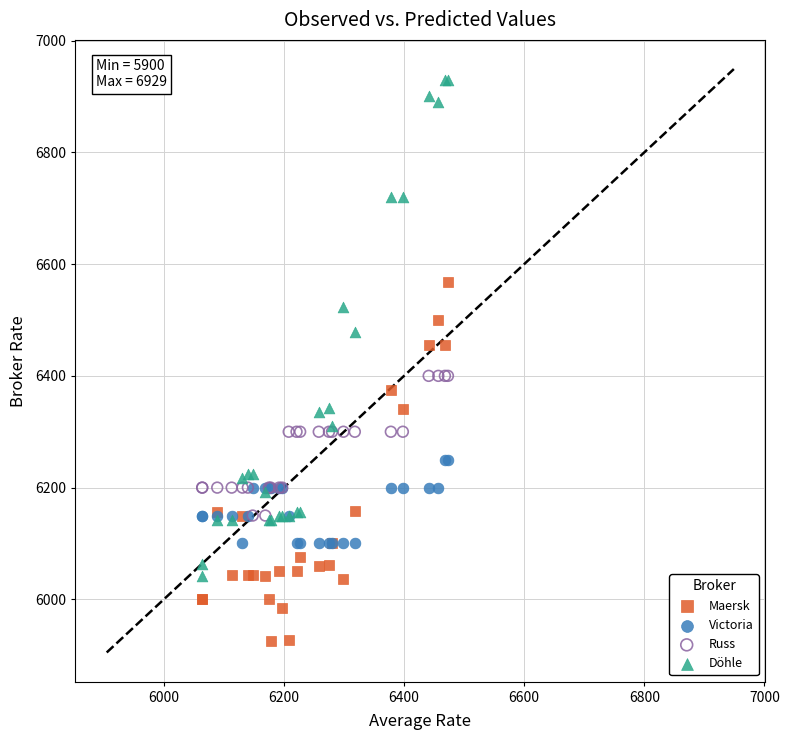

Which series contains the lowest Y value?

Maersk